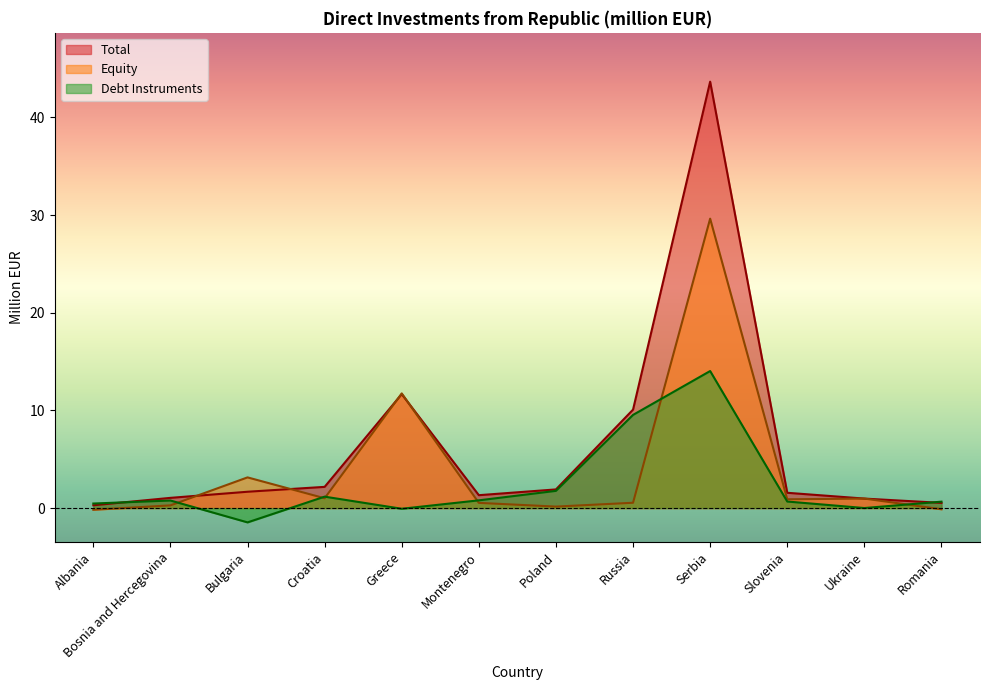

How many intersections are there between Total and Equity?

4